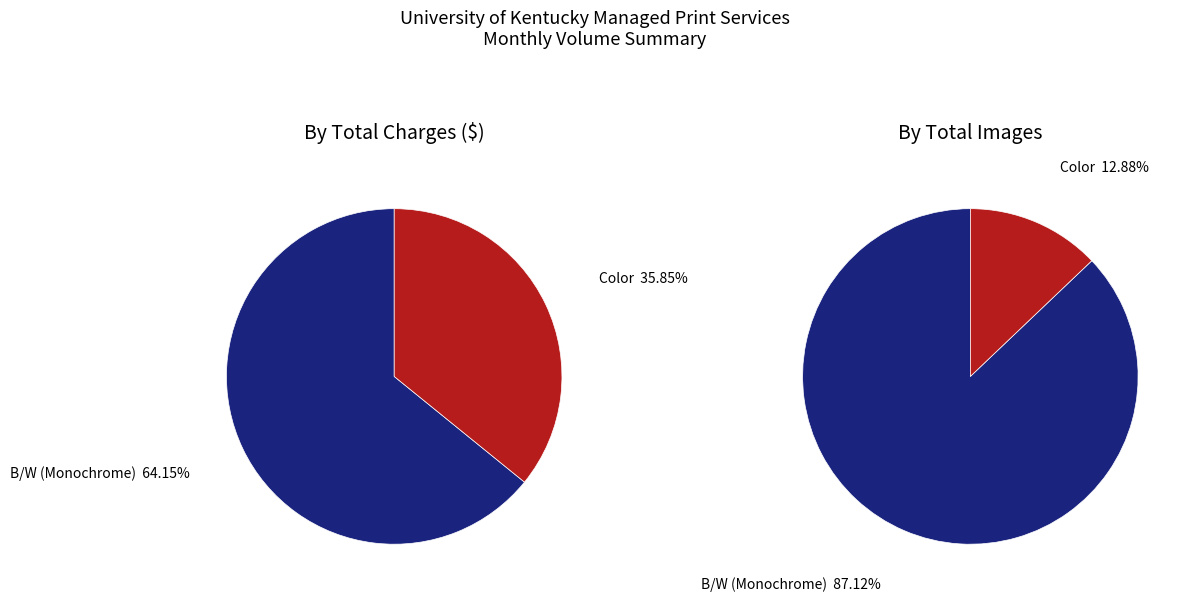

Which category has the smallest portion of the pie?

Color